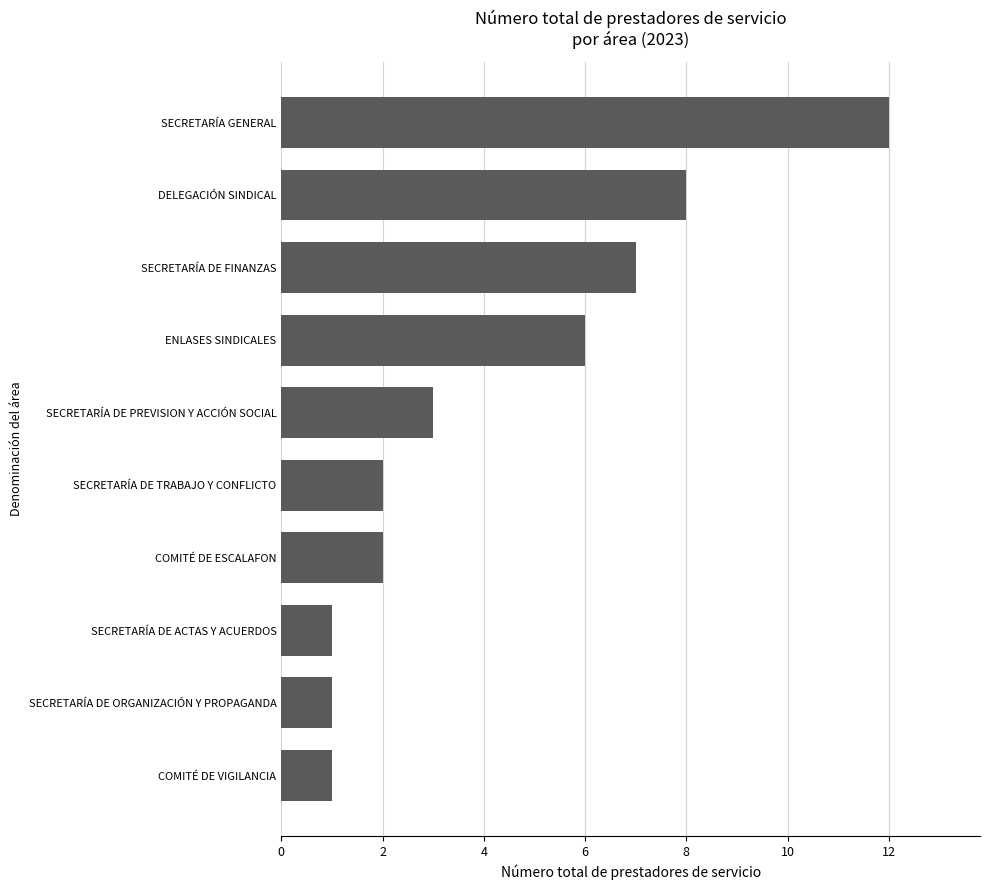

Are the bars horizontal?

Yes